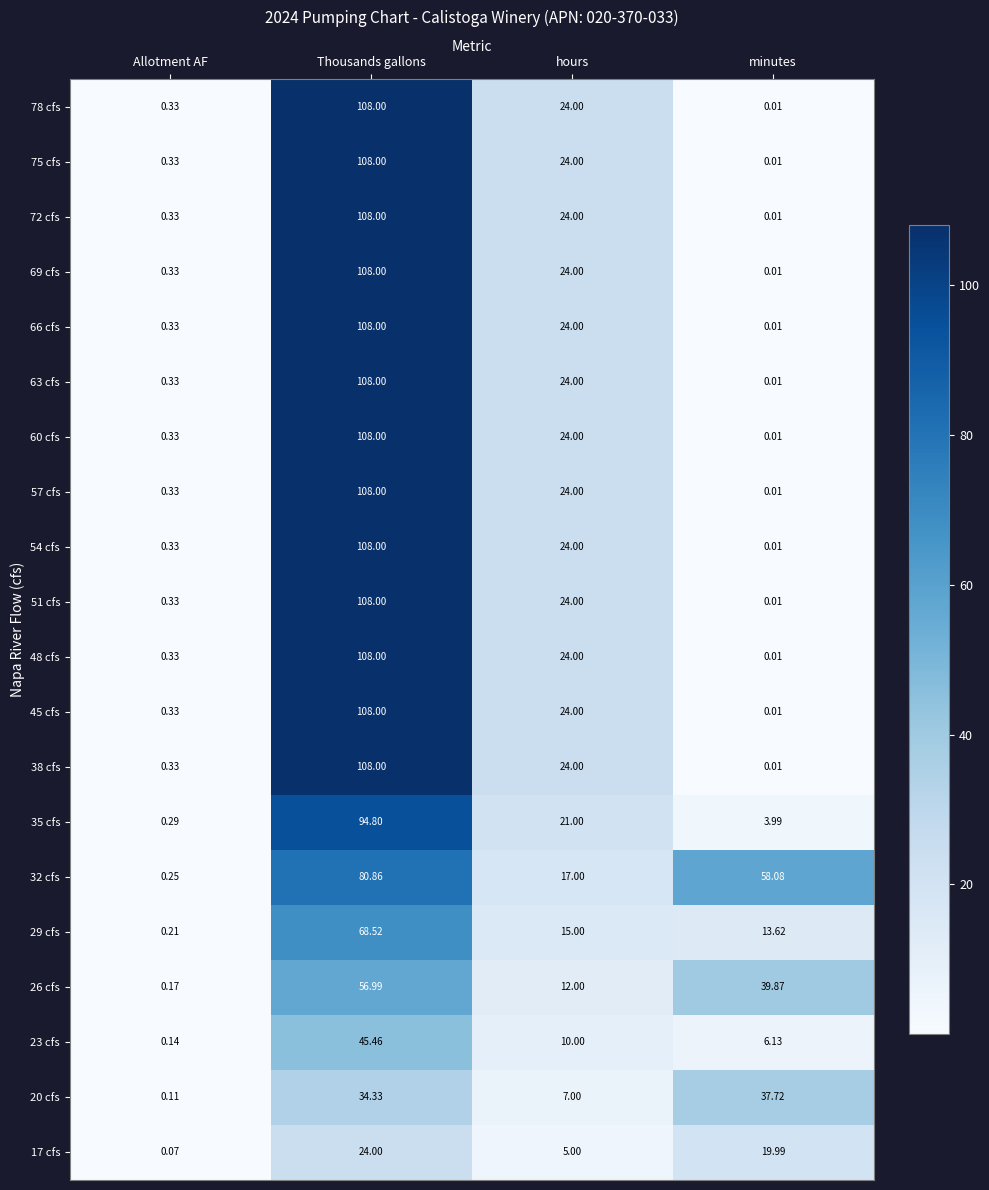

At which category is the sum across all series the highest?

Thousands gallons